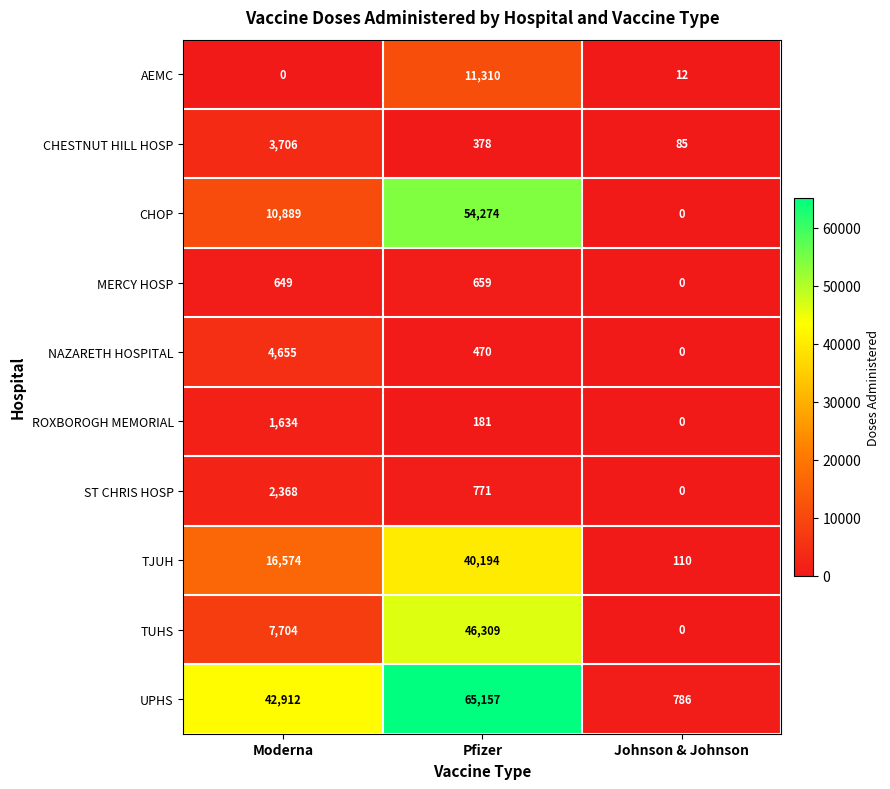

At which label does AEMC first exceed 12?

Pfizer